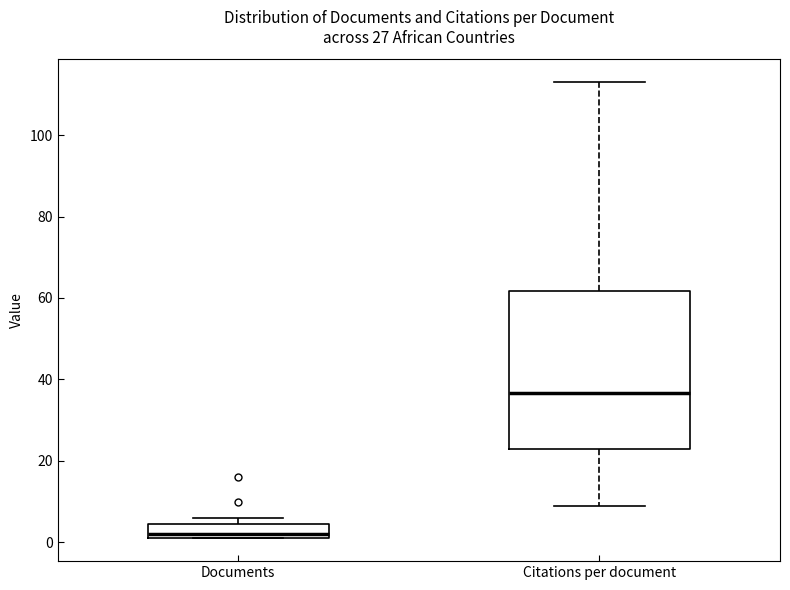

Which box is the tallest, from its lower edge to its upper edge?

Citations per document